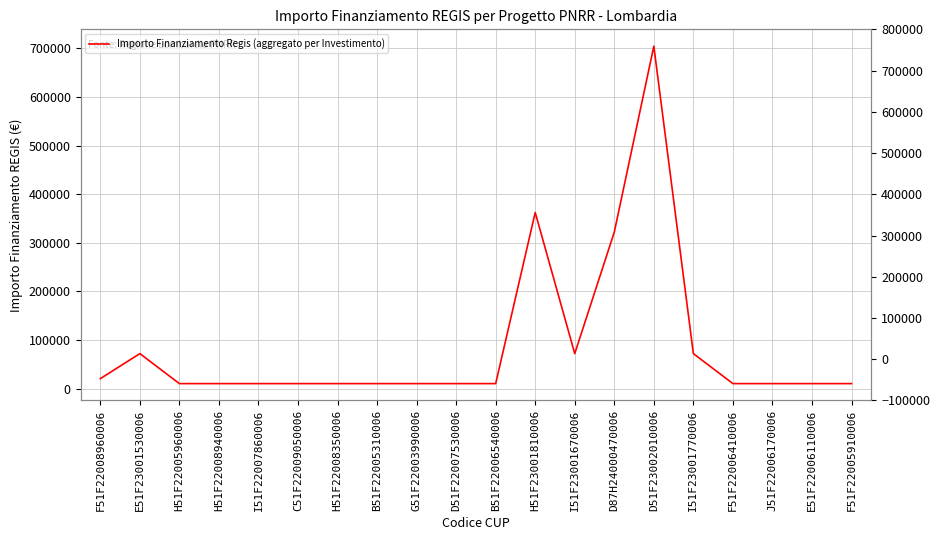

Rank the categories by value from lowest to highest.

H51F22005960006, H51F22008940006, I51F22007860006, C51F22009050006, H51F22008350006, B51F22005310006, G51F22003990006, D51F22007530006, B51F22006540006, F51F22006410006, J51F22006170006, E51F22006110006, F51F22005910006, F51F22008960006, E51F23001530006, I51F23001670006, I51F23001770006, D87H24000470006, H51F23001810006, D51F23002010006